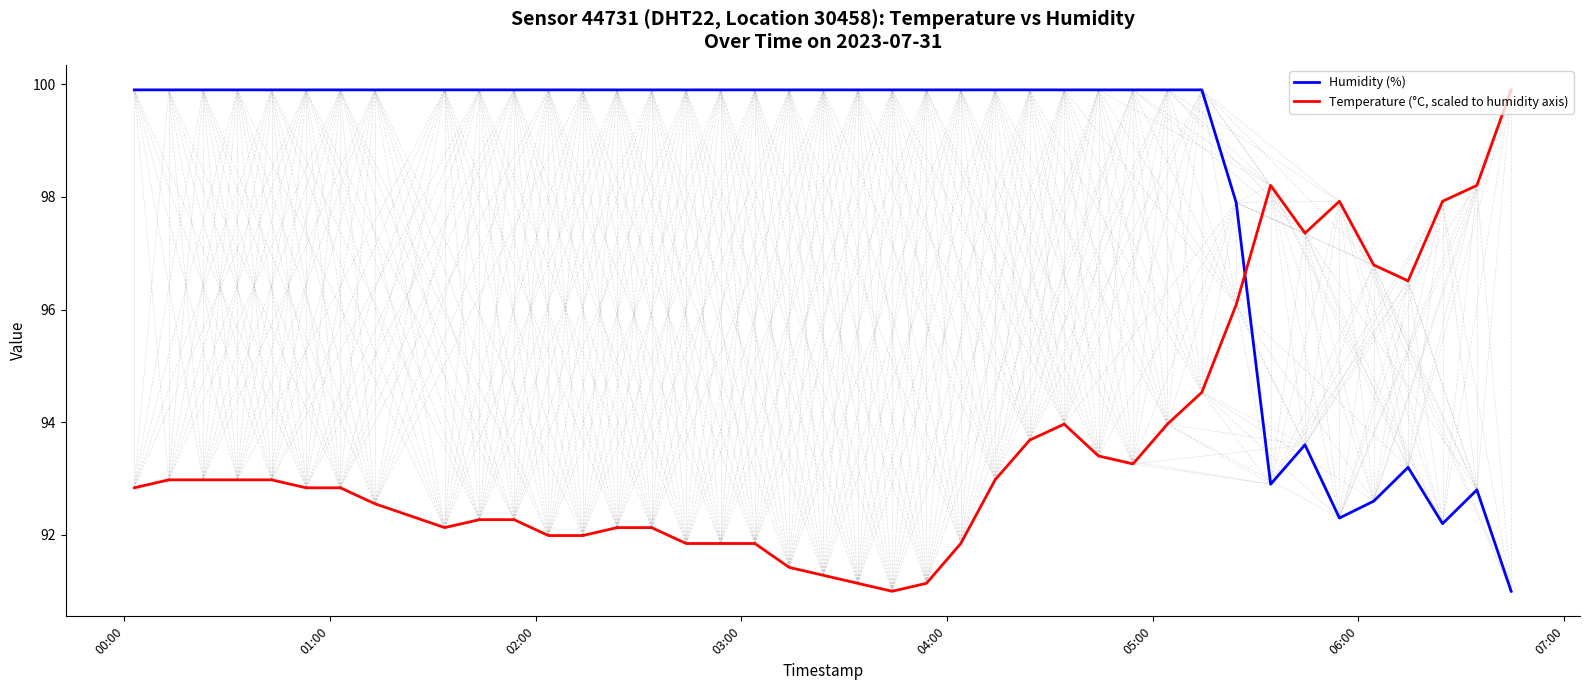

How many categories are shown in the chart?

40